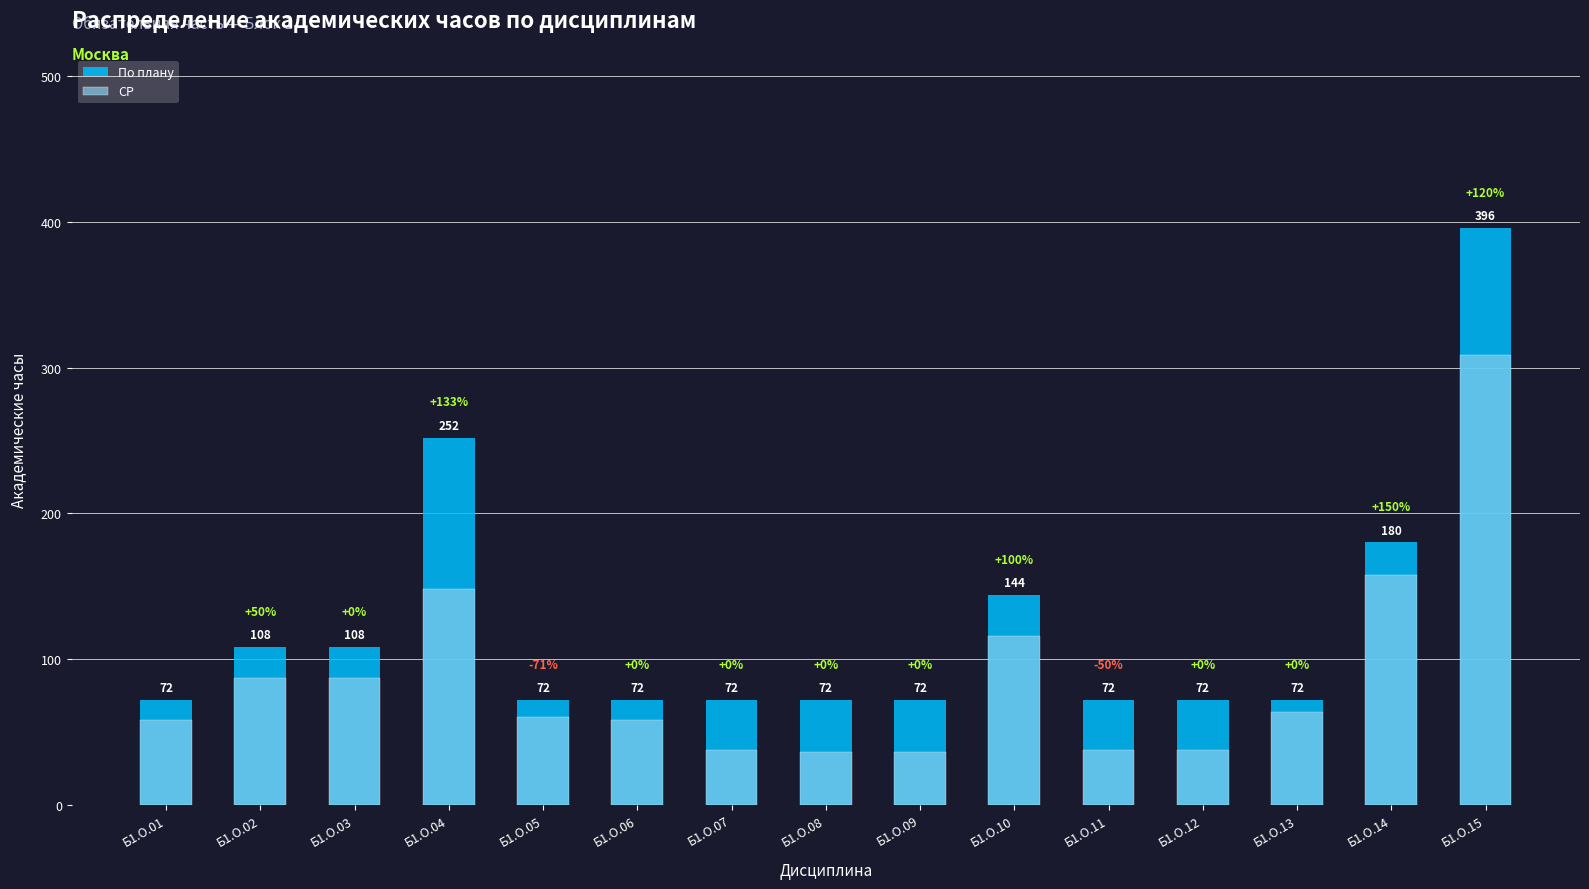

What is the value of the СР bar at the 7th from the left?

37.8